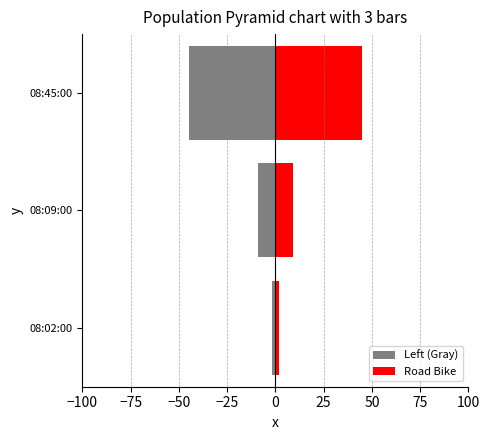

Which series changed the most between 08:09:00 and 08:45:00?

Left (Gray)